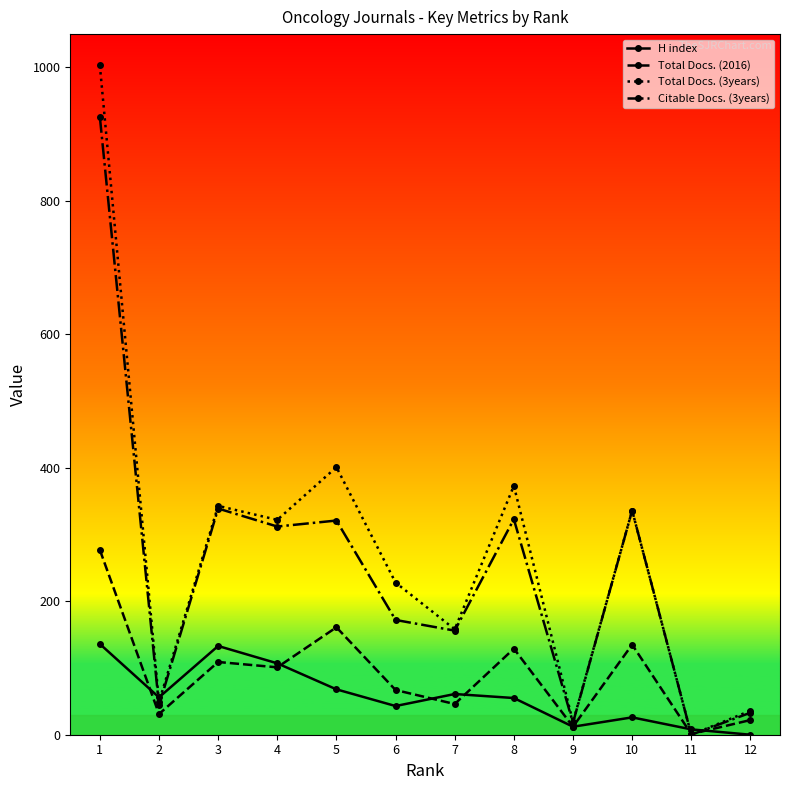

The value of H index at 4 is 107. True or false?

True